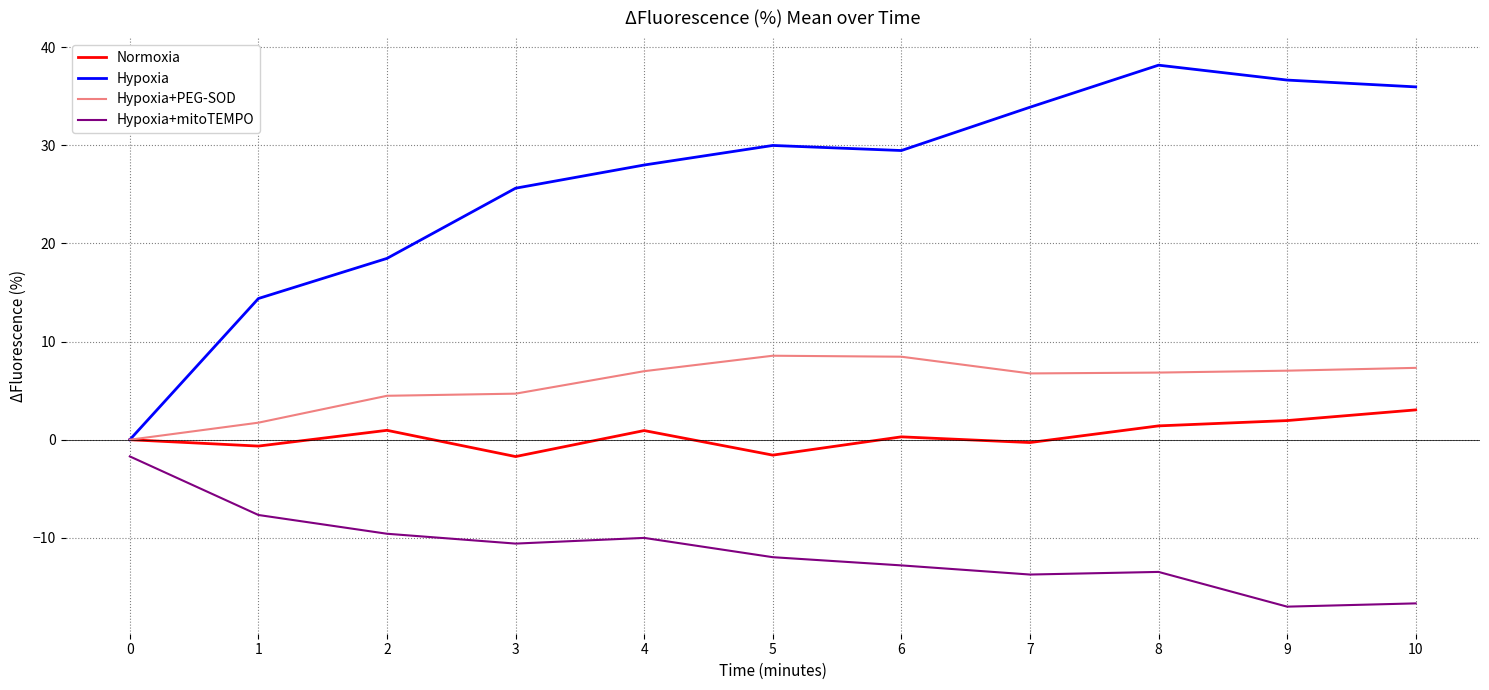

Rank the series at 6 from lowest to highest value.

Hypoxia+mitoTEMPO, Normoxia, Hypoxia+PEG-SOD, Hypoxia